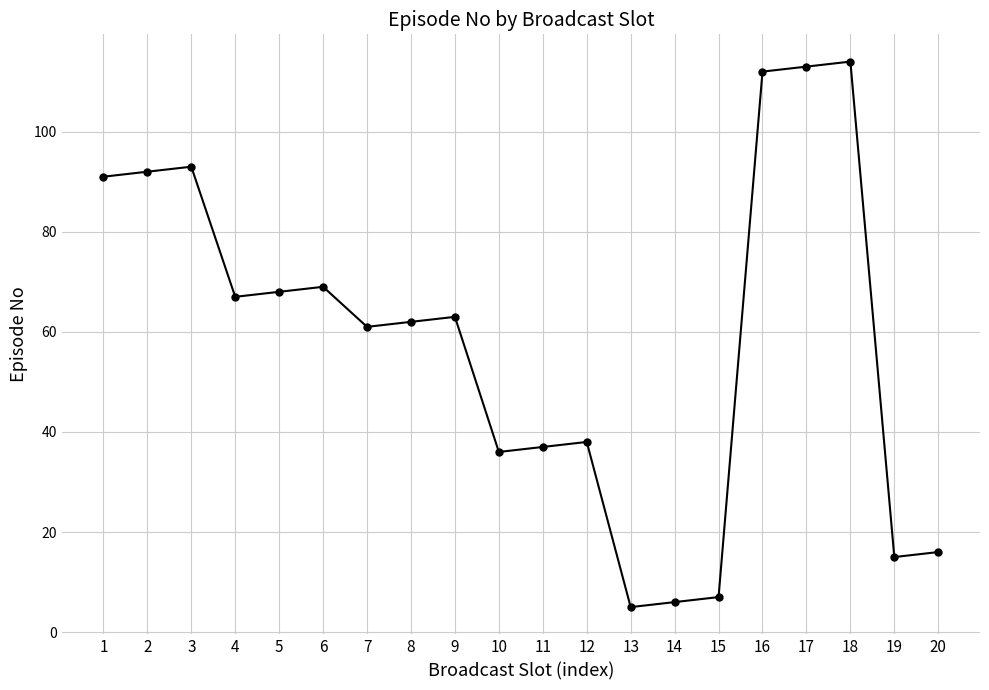

Which category has the lowest value across all series?

13